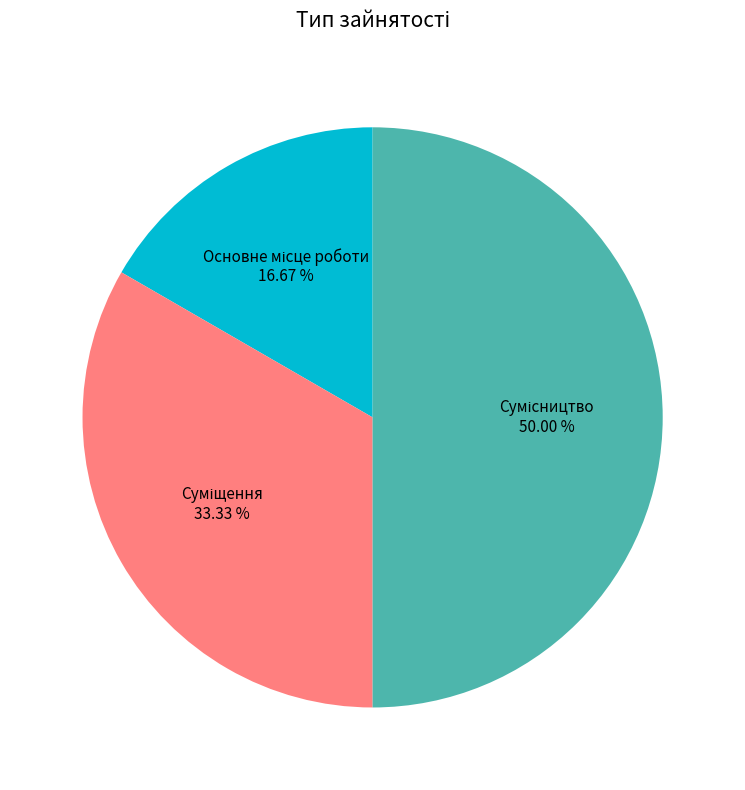

Do Суміщення and Основне місце роботи together represent more than half of the pie?

No